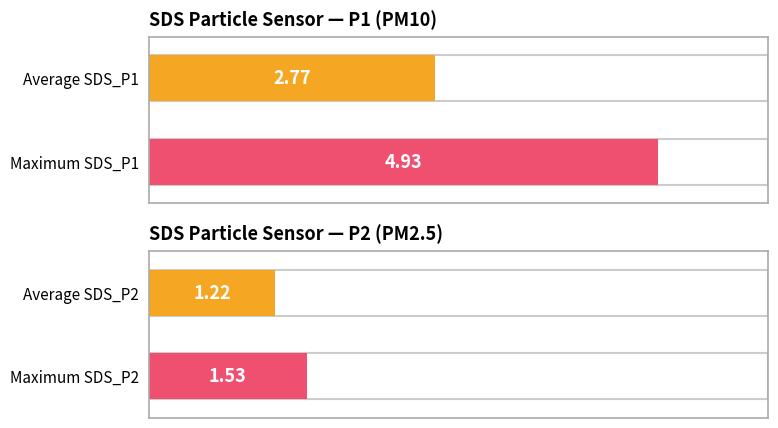

How many bars are there in each group?

2